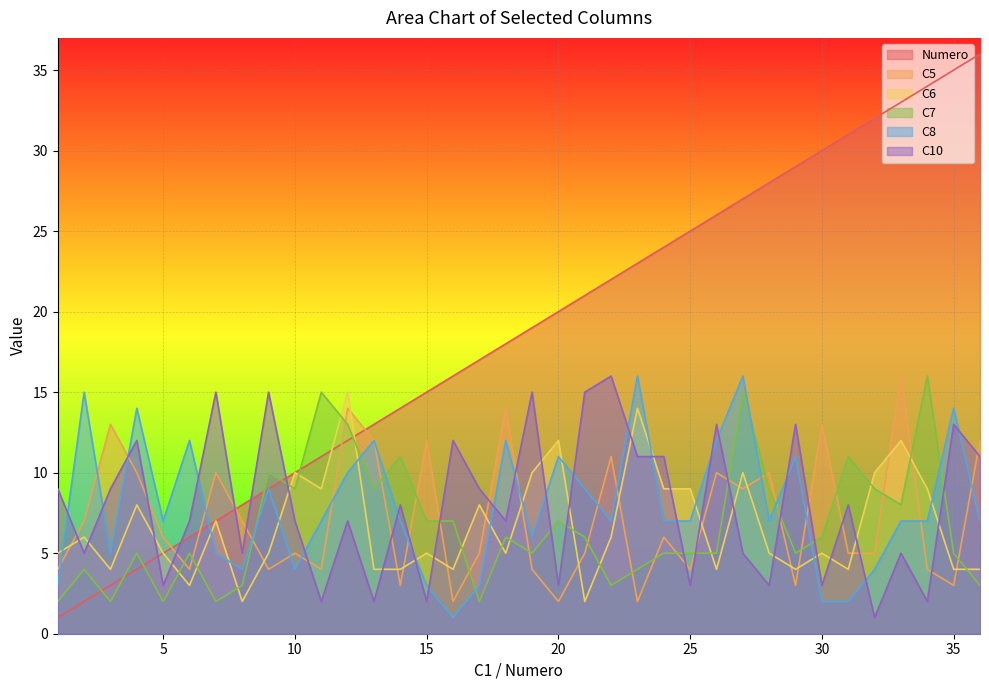

What is the approximate value of C10 at 36, to the nearest 10?

10